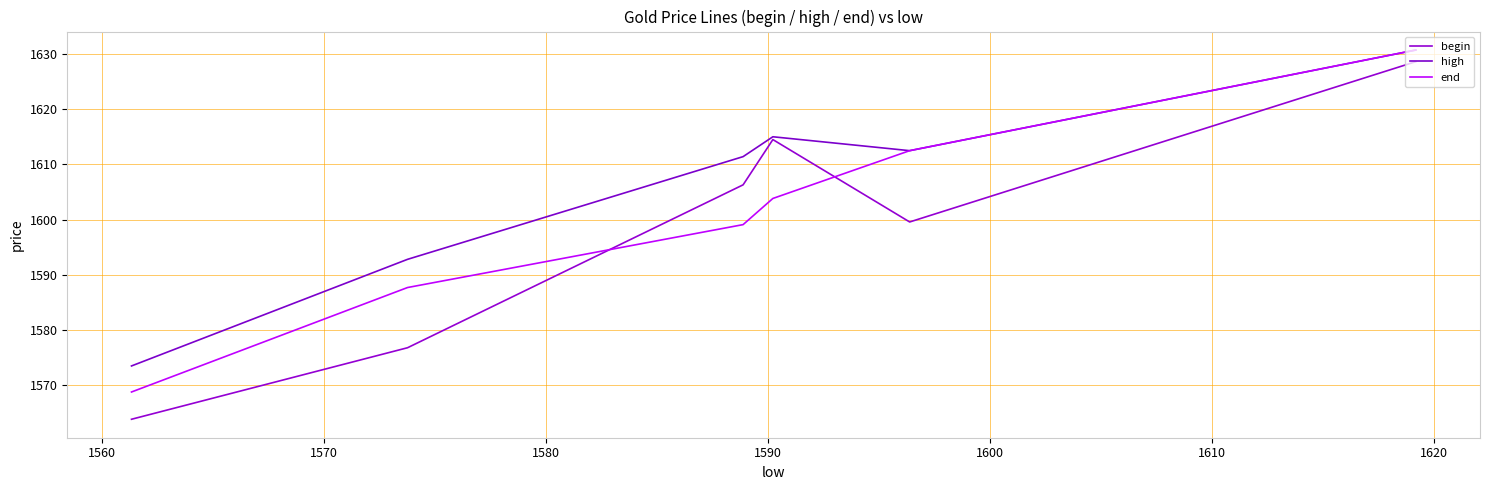

Which has a higher value, 1600 or 1590?

1590